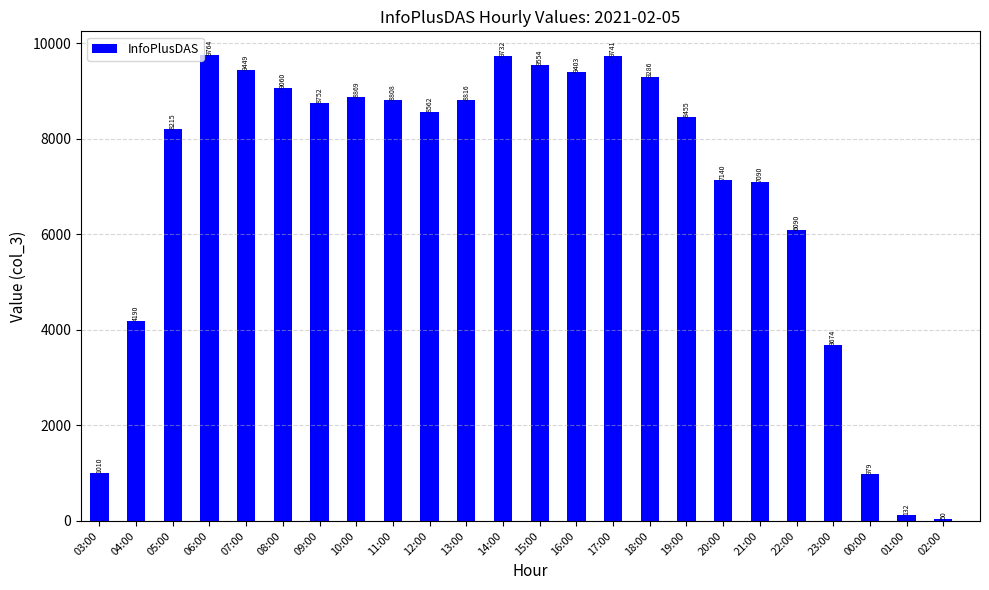

What is the value of the 8th bar from the left?

8869